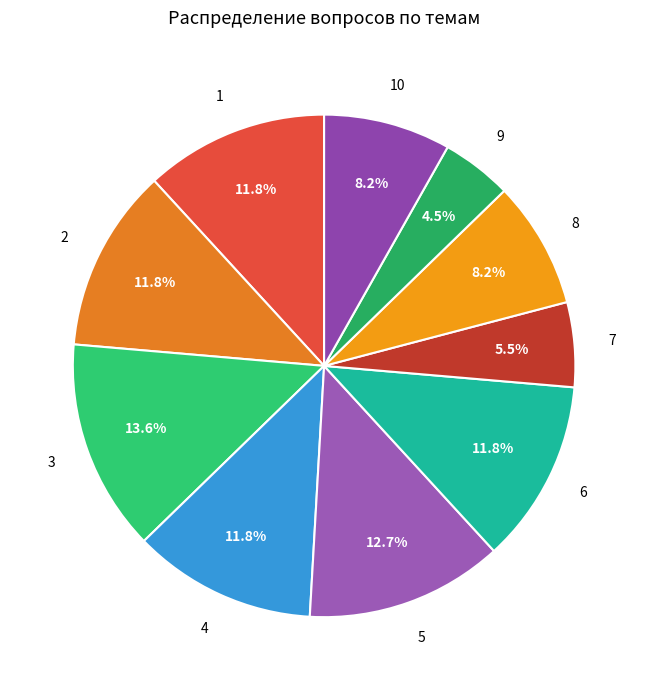

Which category has the biggest portion of the pie?

3